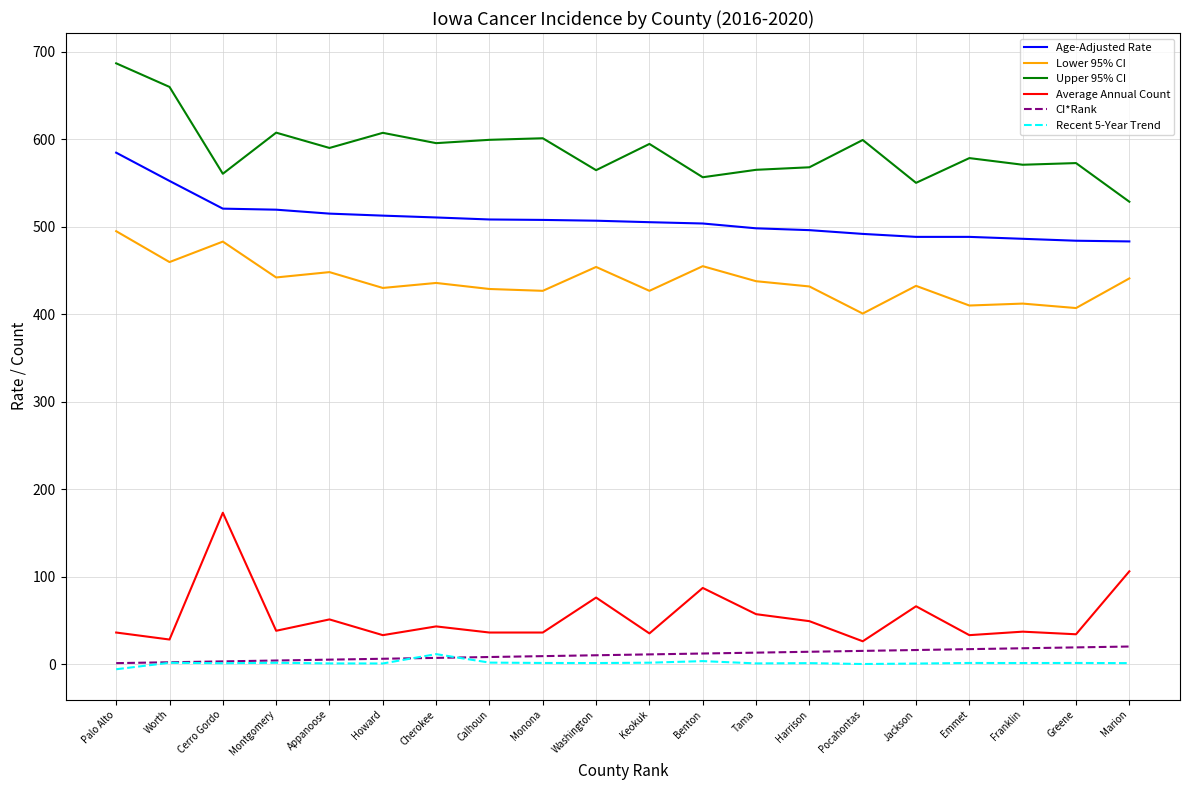

What position from the left is Pocahontas?

15